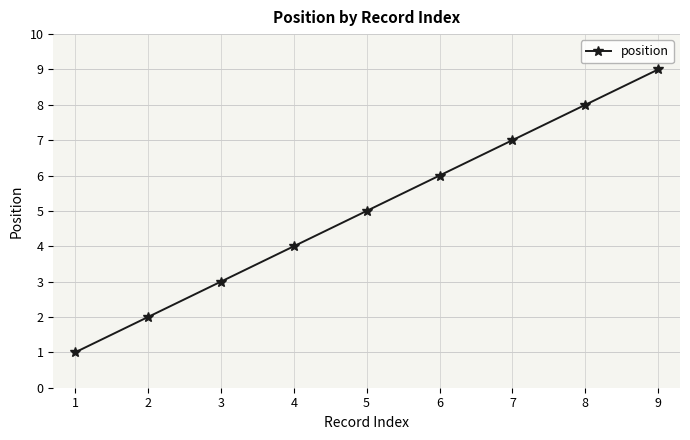

The value at 5 is 8. True or false?

False